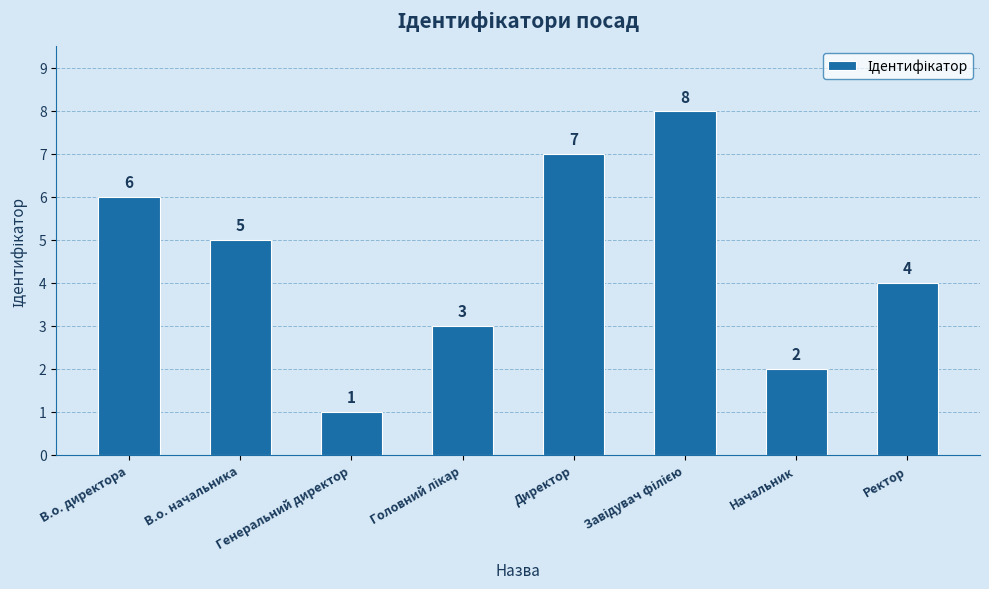

How many series are shown in this chart?

1